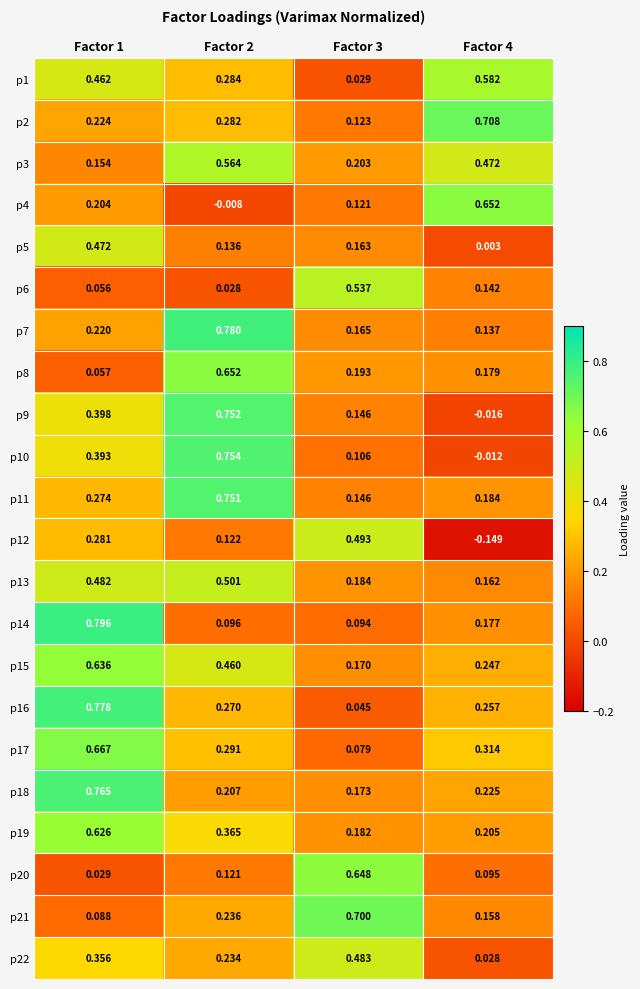

Is the value of p15 at Factor 2 greater than the value of p1 at Factor 3?

Yes